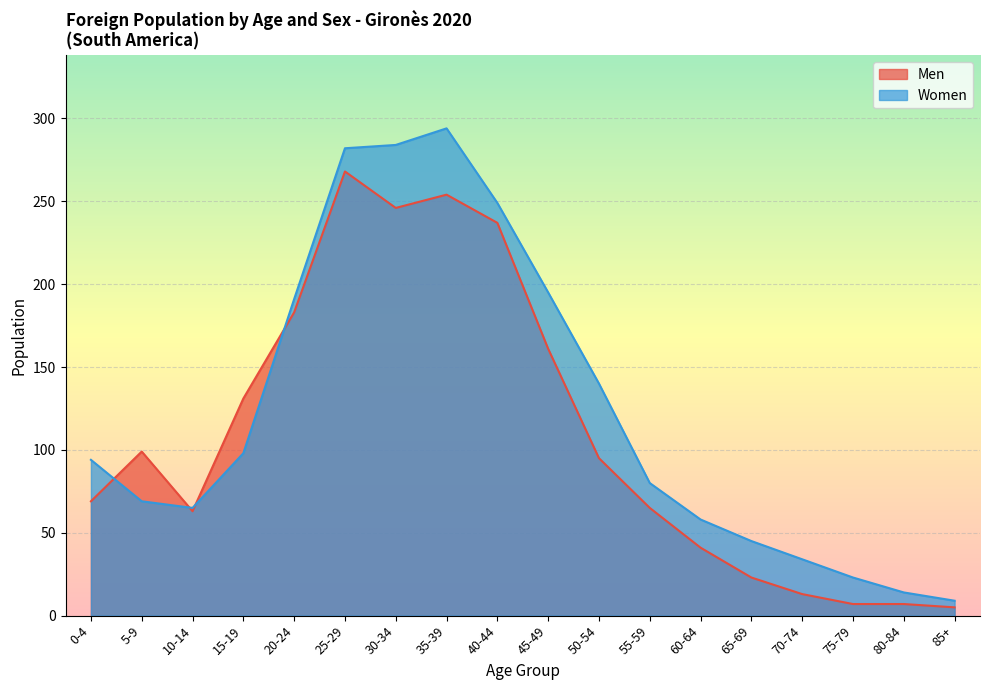

Rank the series by their average value, from highest to lowest.

Women, Men